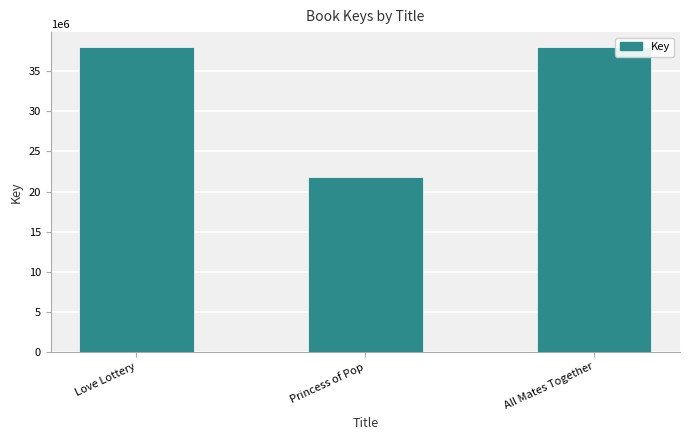

What is the greatest value displayed?

37990478